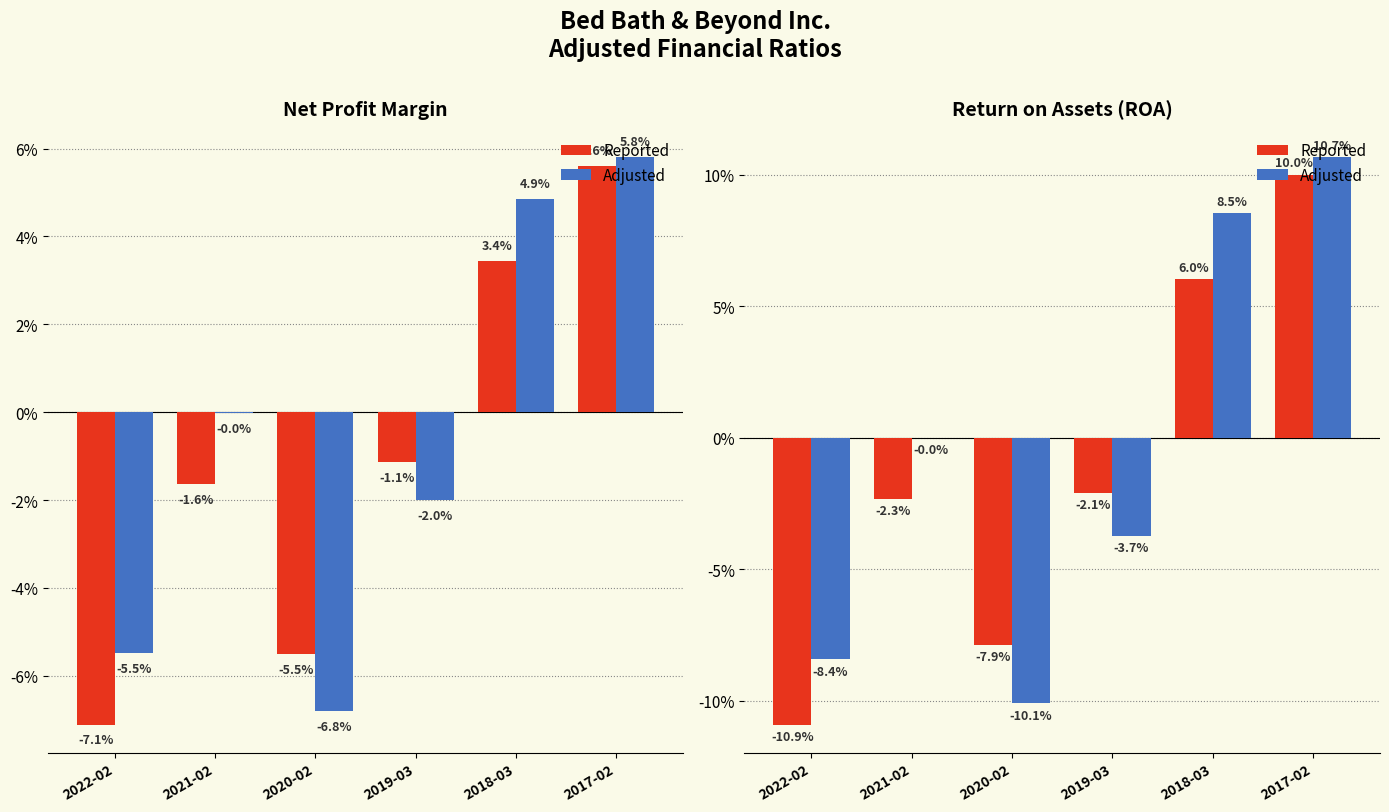

Which series has the largest total across all categories?

Adjusted